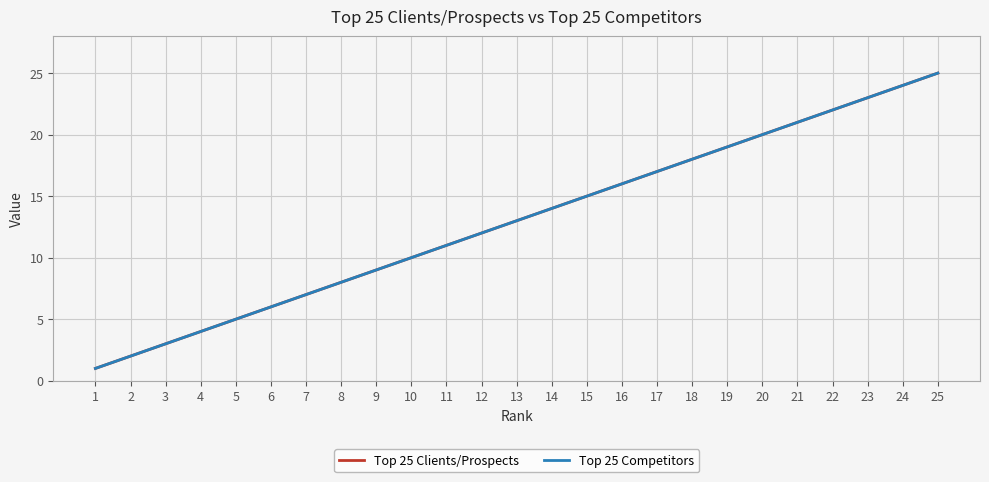

Which has a higher value, 14 or 1?

14